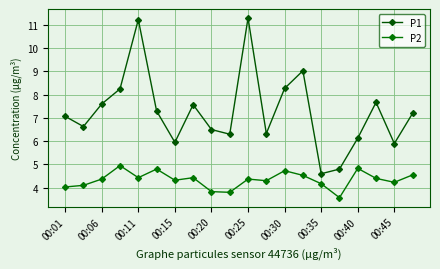

How many categories are shown in the chart?

20